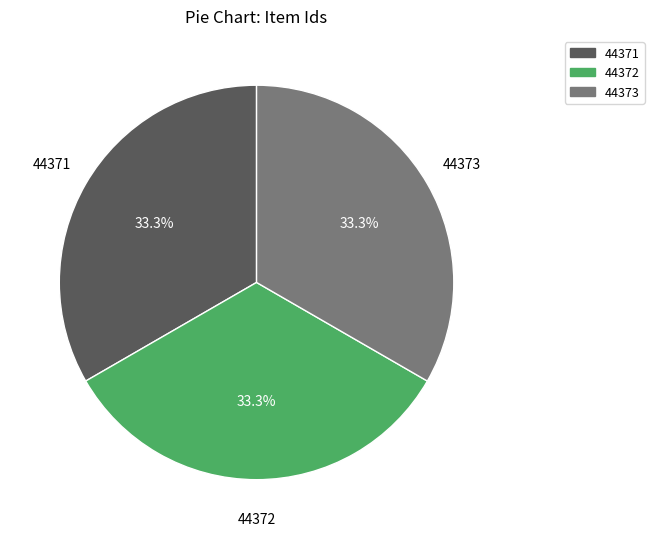

Is 44373 the majority of the pie?

No